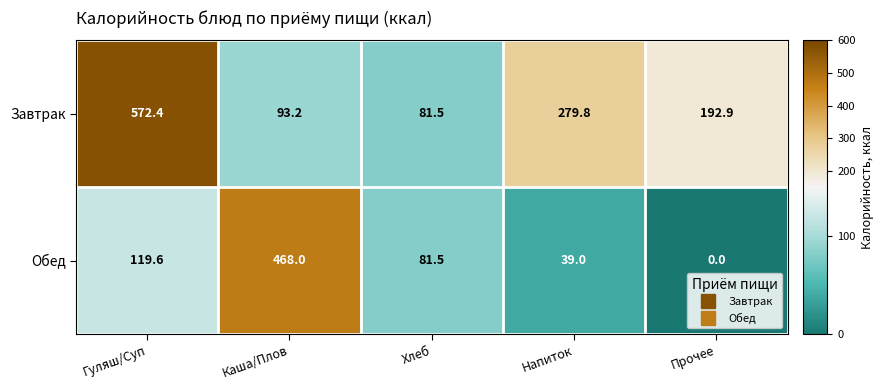

How many values in the Завтрак series are below 192?

2